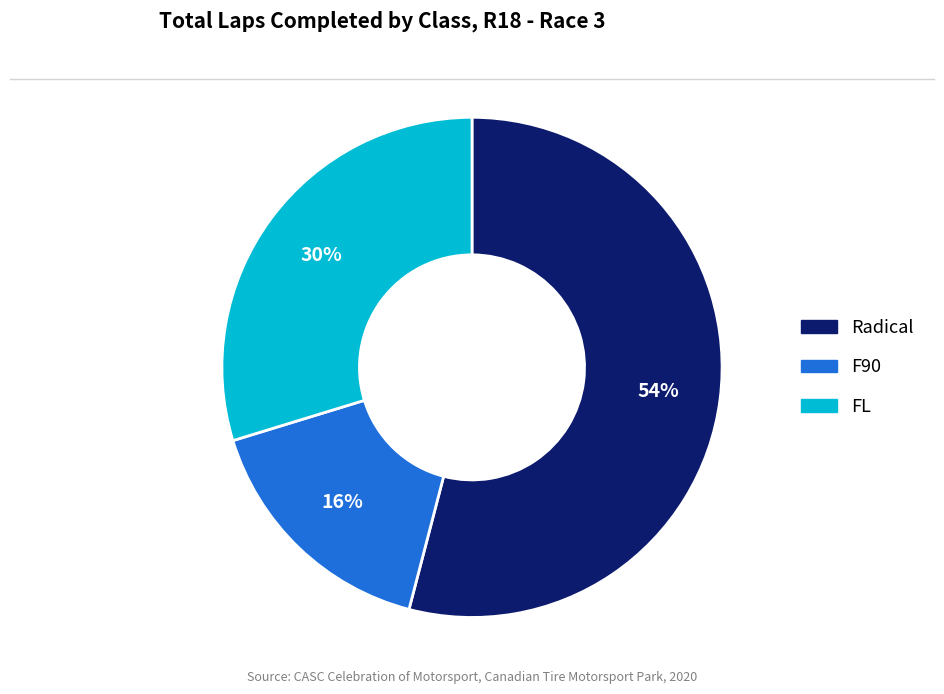

How many segments does this pie chart have?

3